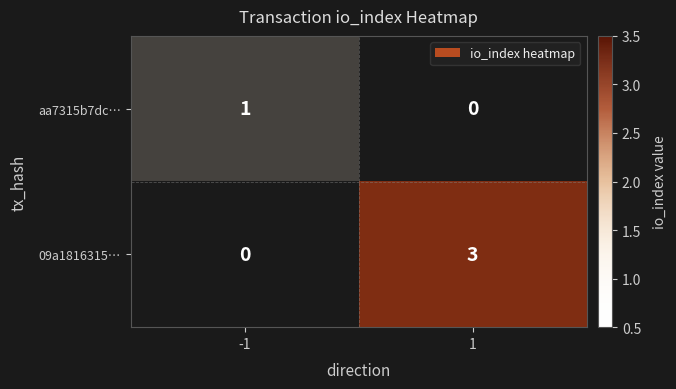

Is the value of aa7315b7dc… at -1 greater than the value of 09a1816315… at 1?

No